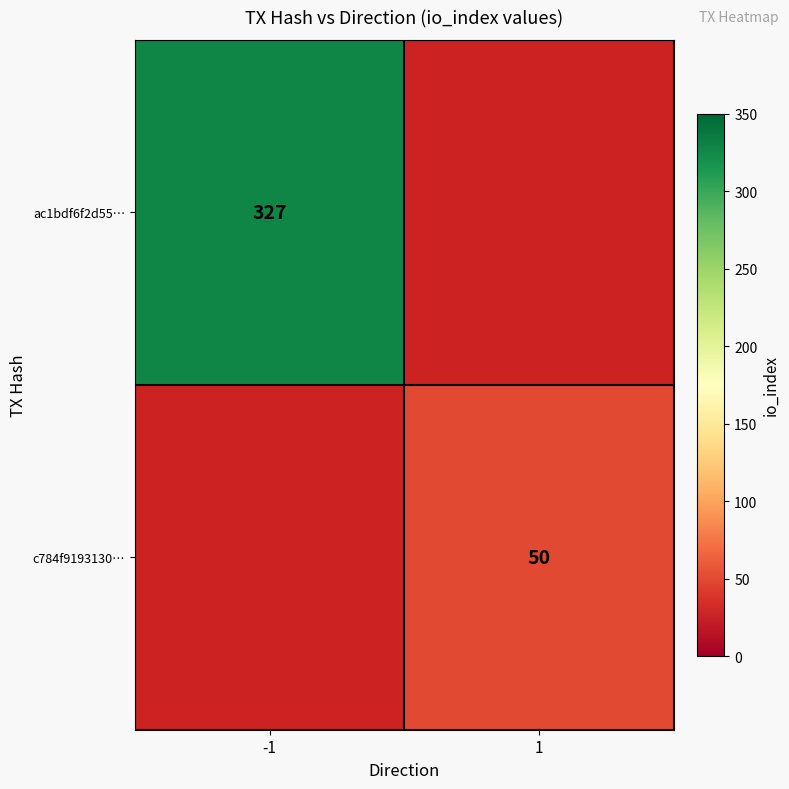

What is the smallest value displayed?

50.0